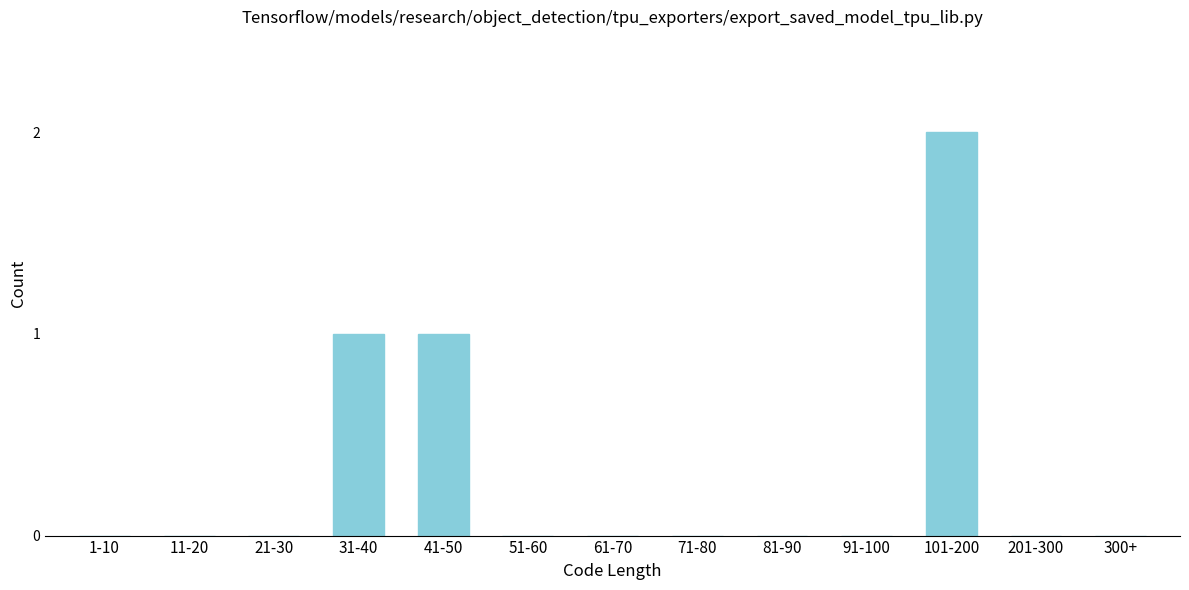

Reading left to right, list all the values displayed in this chart.

1-10=0	11-20=0	21-30=0	31-40=1	41-50=1	51-60=0	61-70=0	71-80=0	81-90=0	91-100=0	101-200=2	201-300=0	300+=0